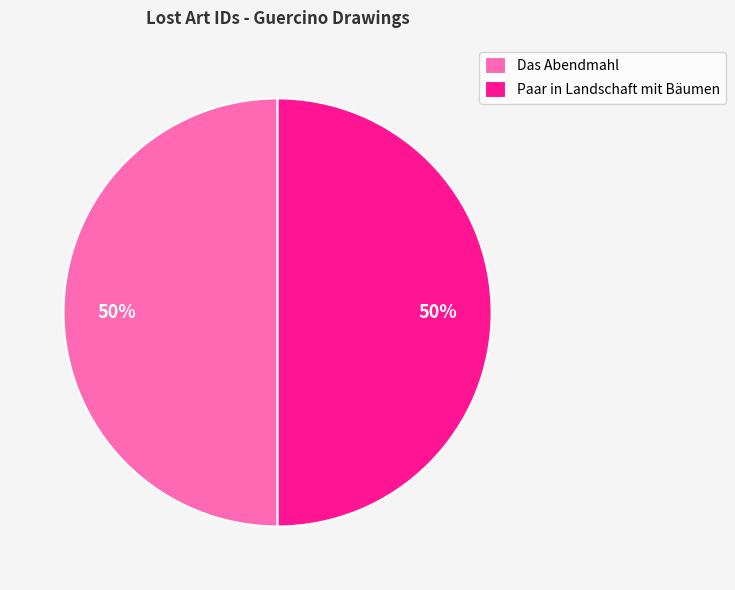

Count the number of slices in the pie.

2